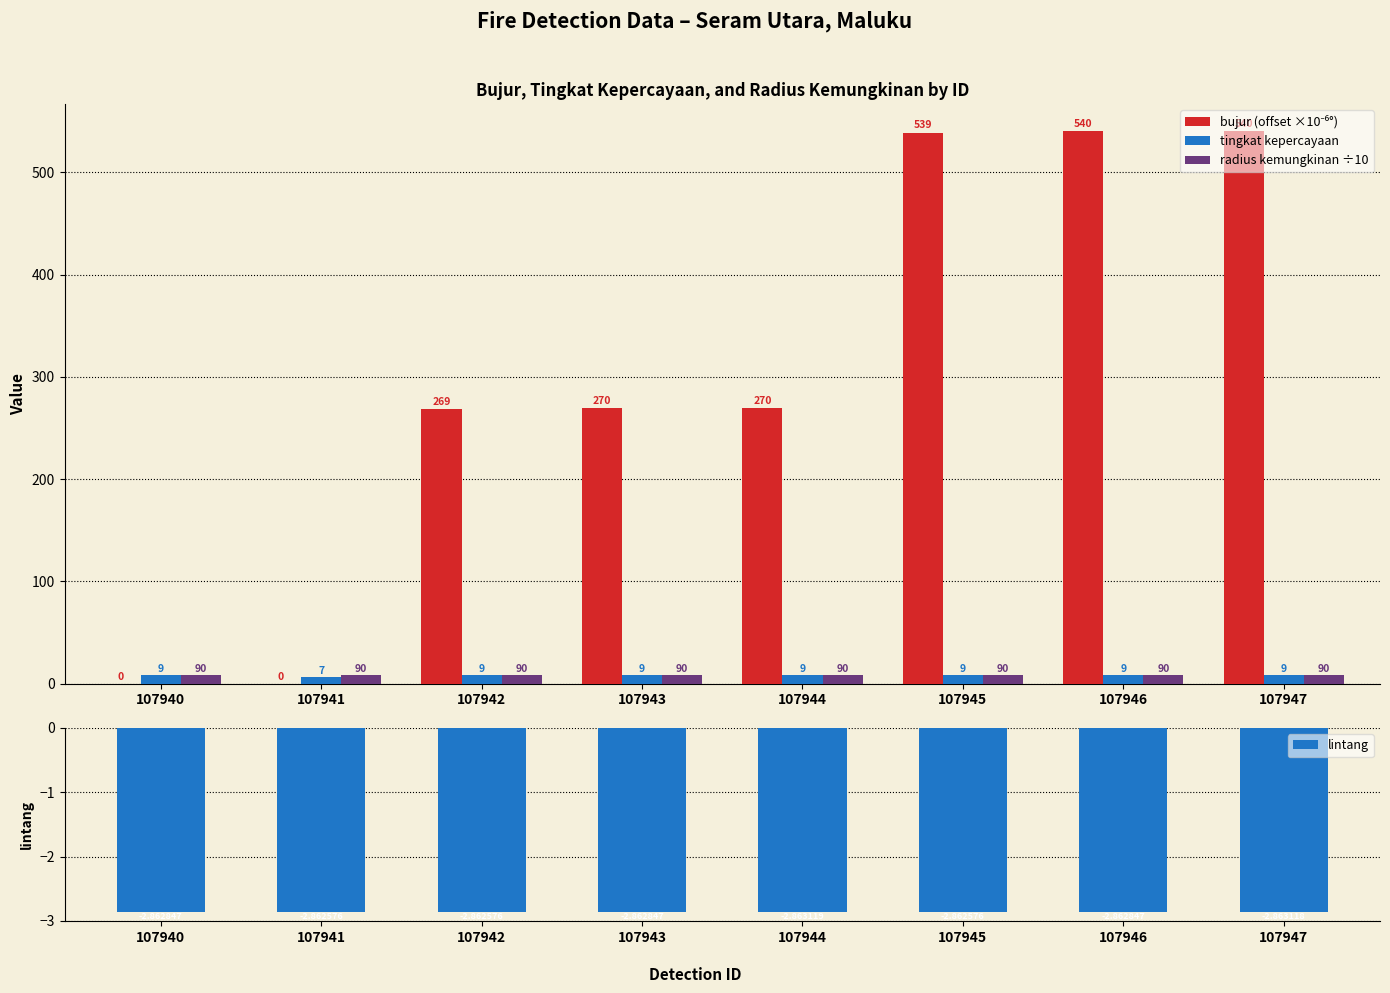

What is the difference between the maximum and minimum values in the bujur (offset ×10⁻⁶°) series?

540.0